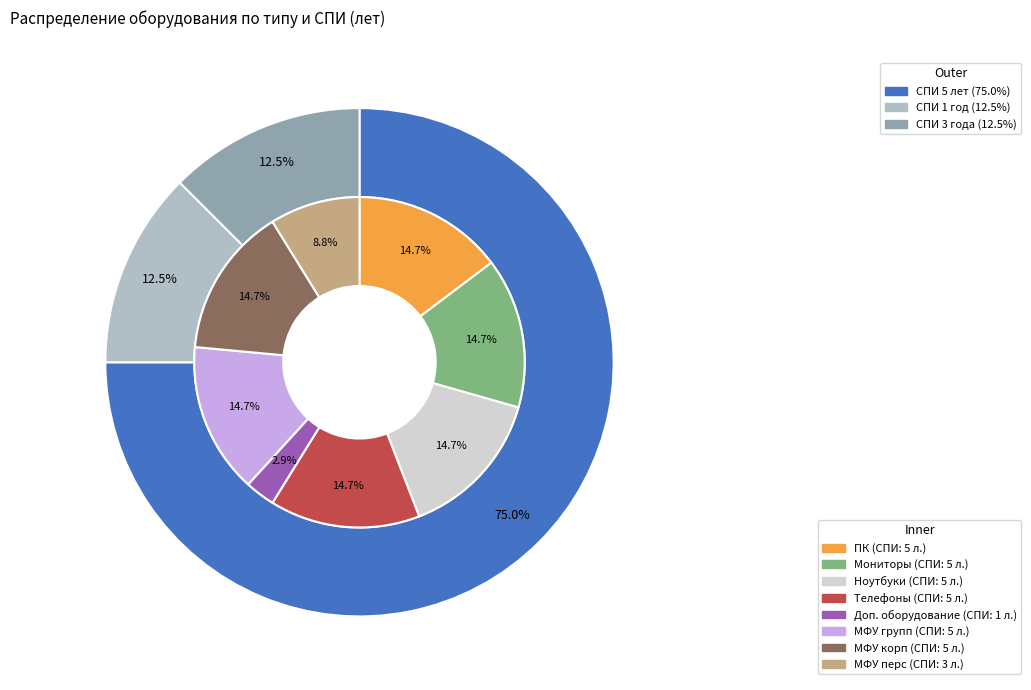

To the nearest percent, what portion does МФУ корп represent?

15%